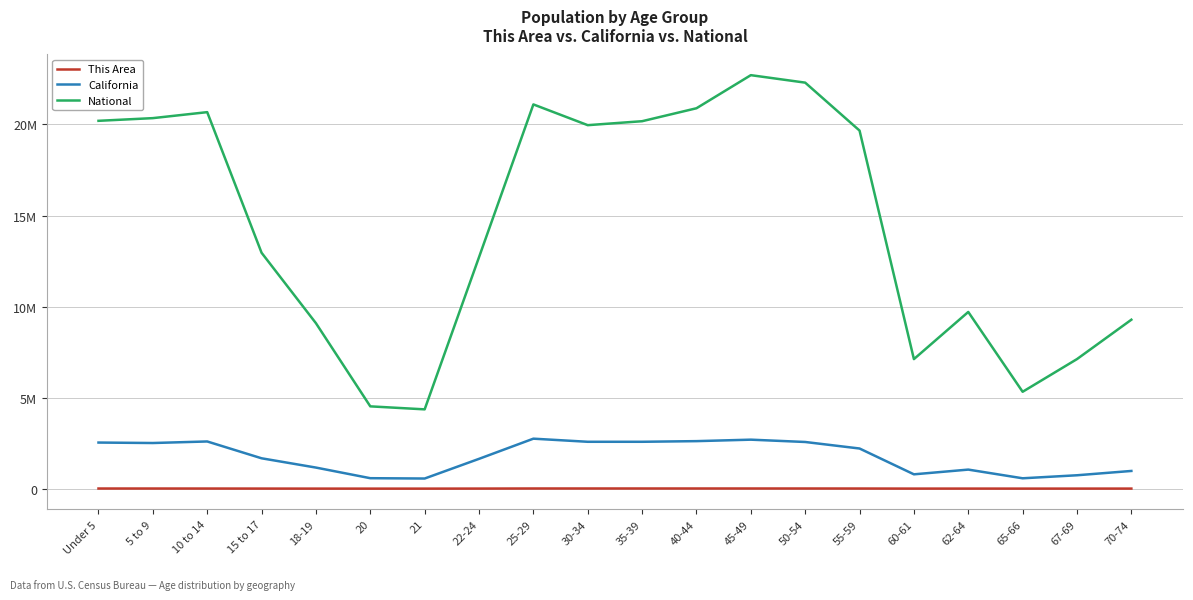

Which has a higher value, 55-59 or 67-69?

55-59